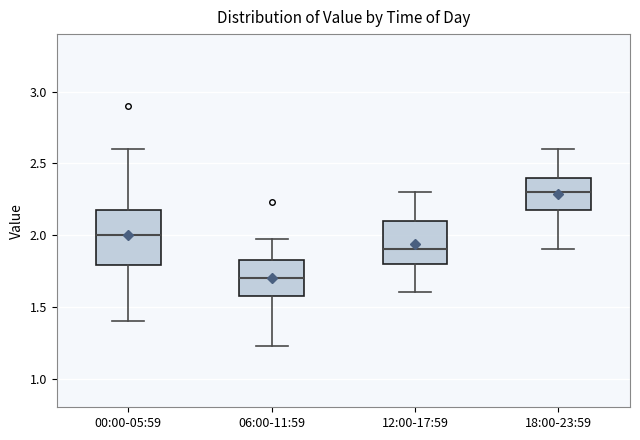

Which box is the tallest, from its lower edge to its upper edge?

00:00-05:59